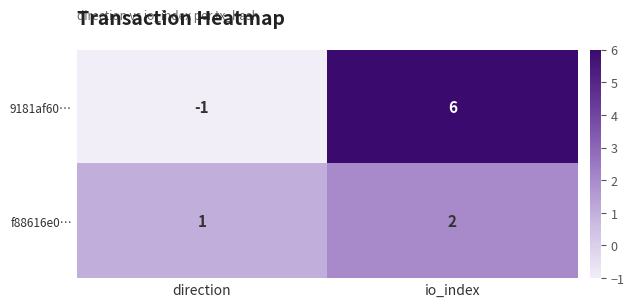

Between direction and io_index, which series saw the biggest shift?

9181af60…